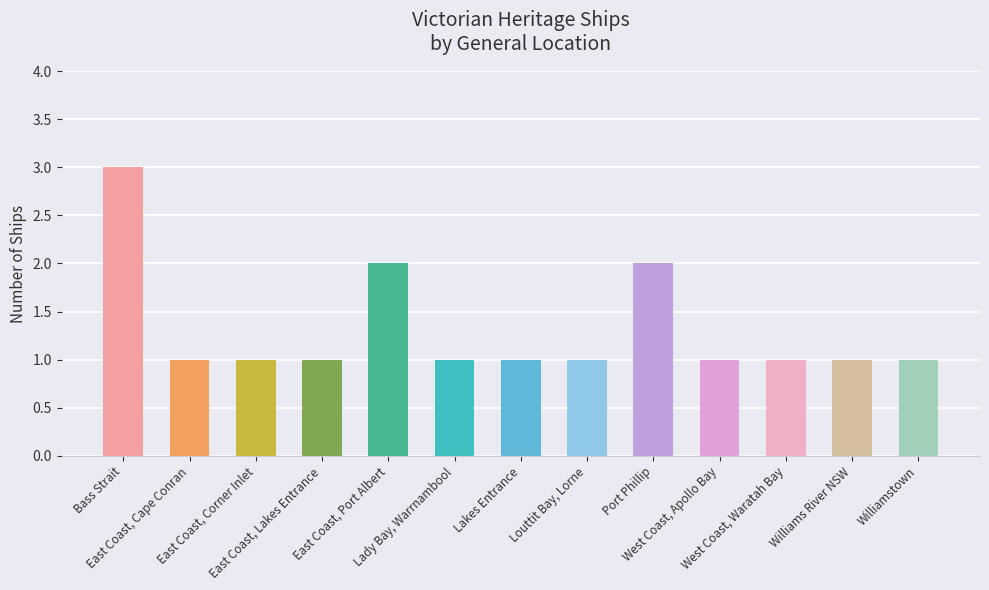

What is the sum of the values at East Coast, Cape Conran and East Coast, Port Albert?

3